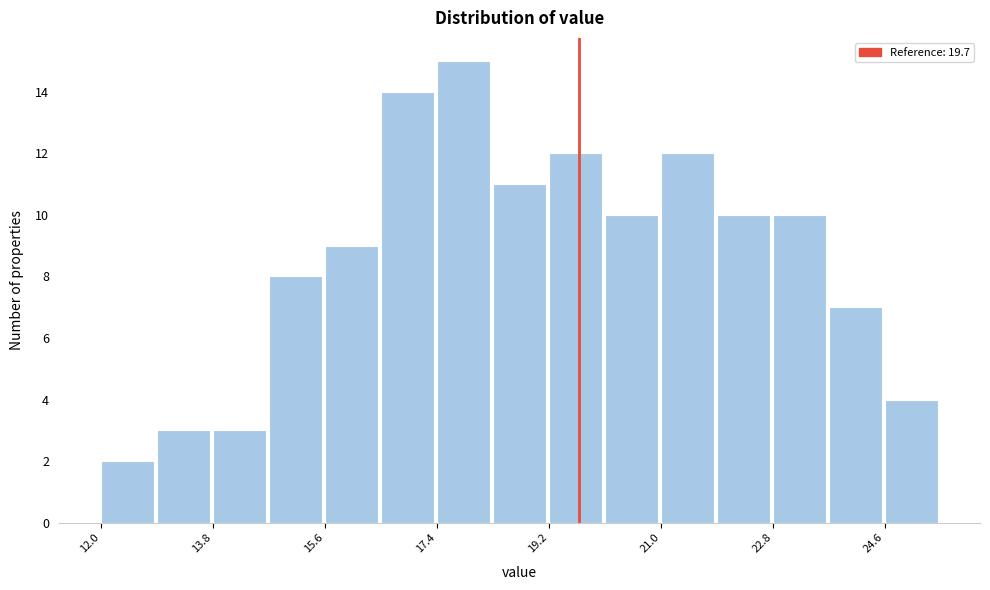

How tall is the bar that spans 18.4 to 19.2 on the x-axis? Neither the bar edges nor the heights are printed on the chart, so give them approximately, as read against the axes.

11